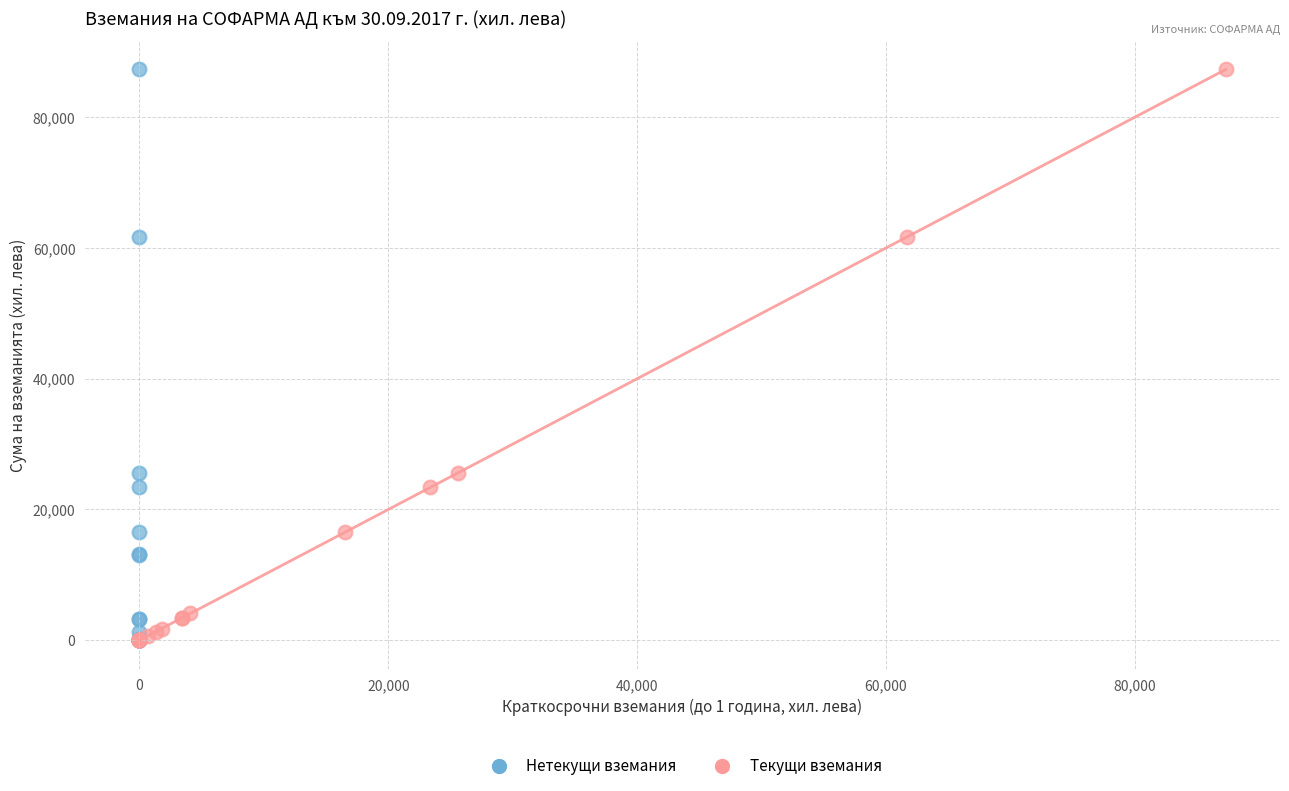

What are all the series names shown in the legend?

Нетекущи вземания, Текущи вземания